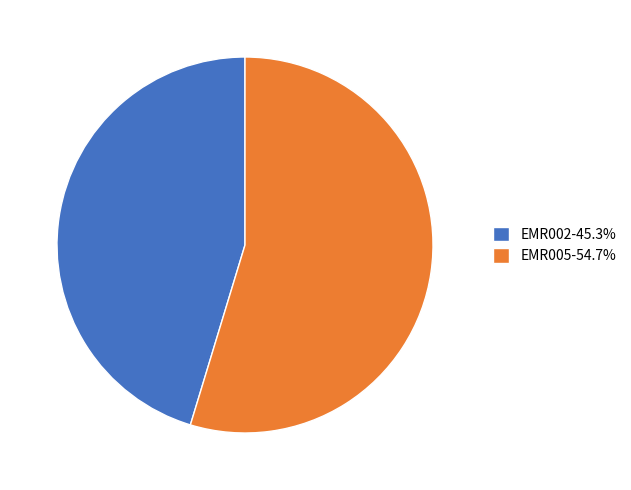

What is the majority slice?

EMR005